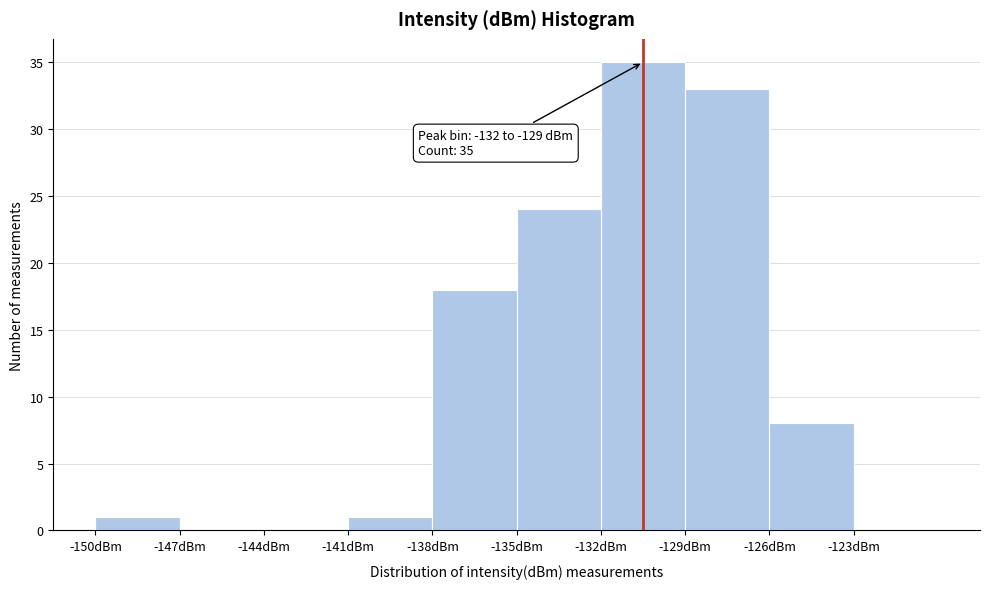

Which range on the x-axis has the tallest bar?

-132 to -129